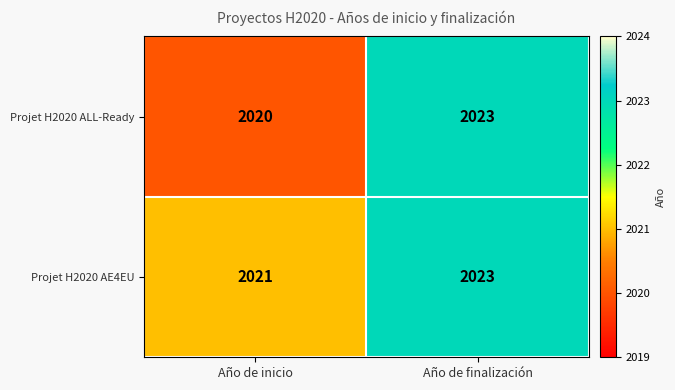

Rank the series by their average value, from lowest to highest.

Projet H2020 ALL-Ready, Projet H2020 AE4EU